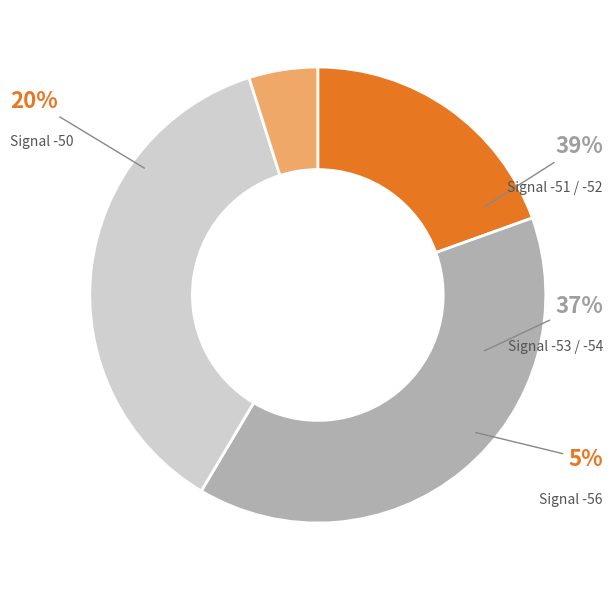

Is -54 the majority of the pie?

No